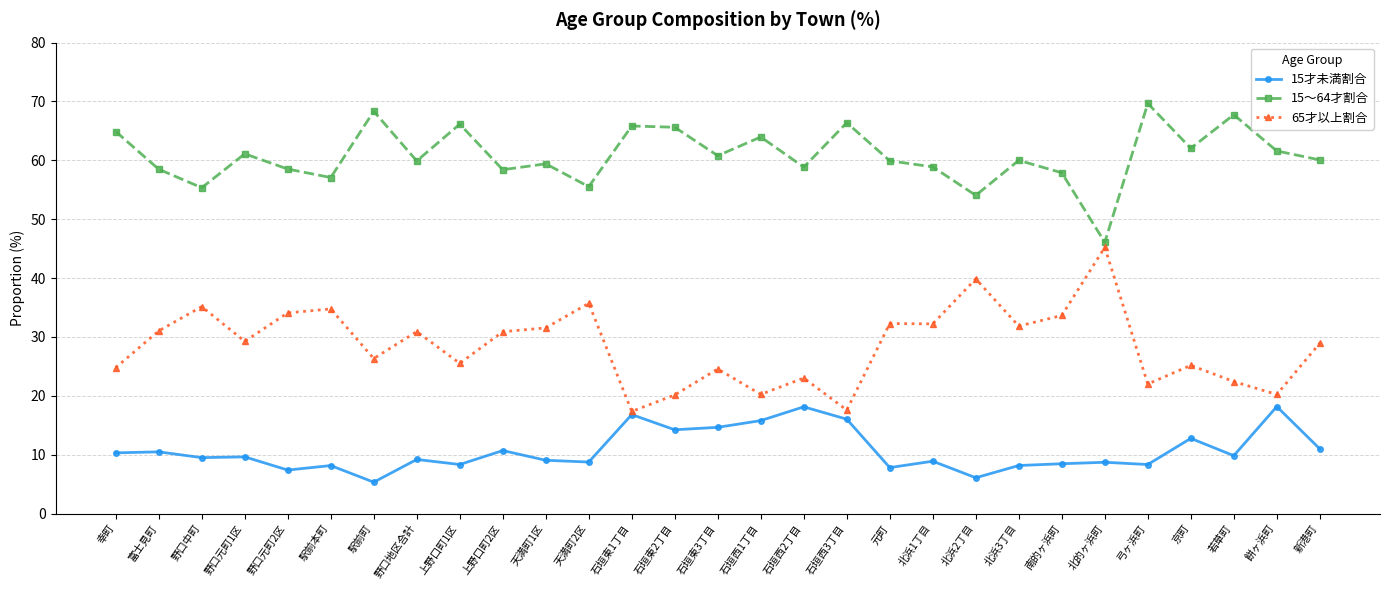

True or false: 15～64才割合 and 15才未満割合 cross at least once.

False